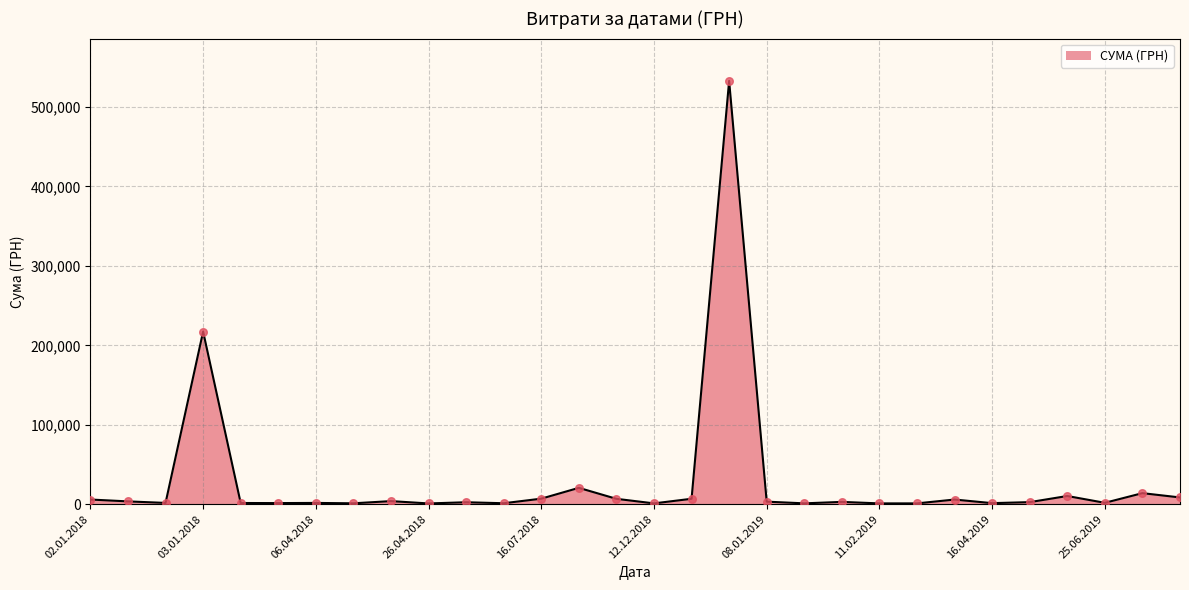

What is the difference between the maximum and minimum values?

531787.7